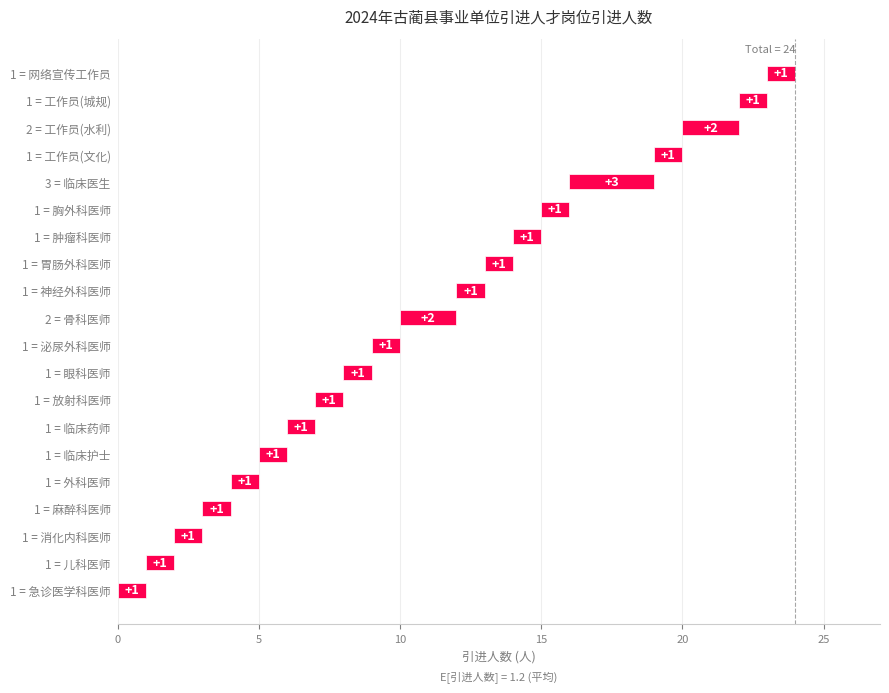

How many data points does each series have?

20